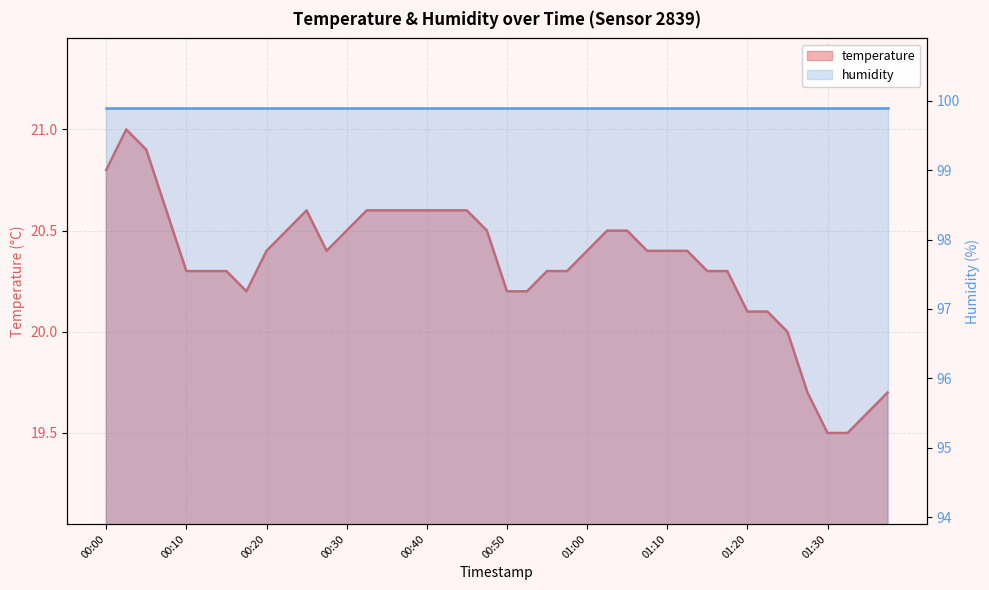

Reading right to left, list all the values displayed in this chart.

19.7	19.6	19.5	19.5	19.7	20.0	20.1	20.1	20.3	20.3	20.4	20.4	20.4	20.5	20.5	20.4	20.3	20.3	20.2	20.2	20.5	20.6	20.6	20.6	20.6	20.6	20.6	20.5	20.4	20.6	20.5	20.4	20.2	20.3	20.3	20.3	20.6	20.9	21.0	20.8